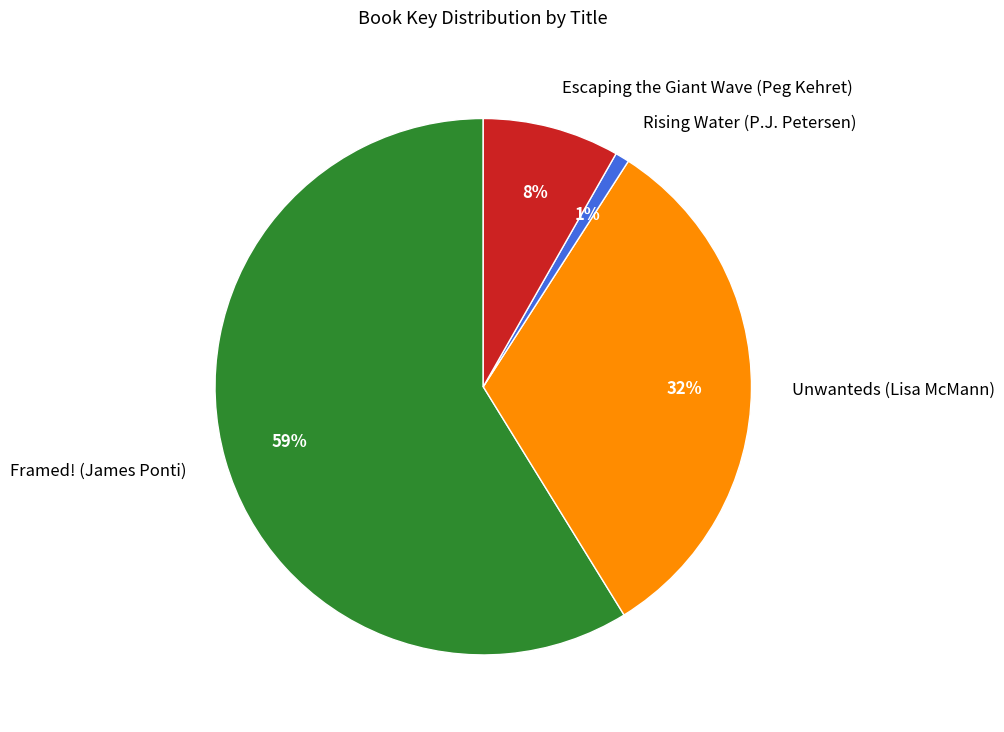

To the nearest percent, what portion does Rising Water (P.J. Petersen) represent?

1%